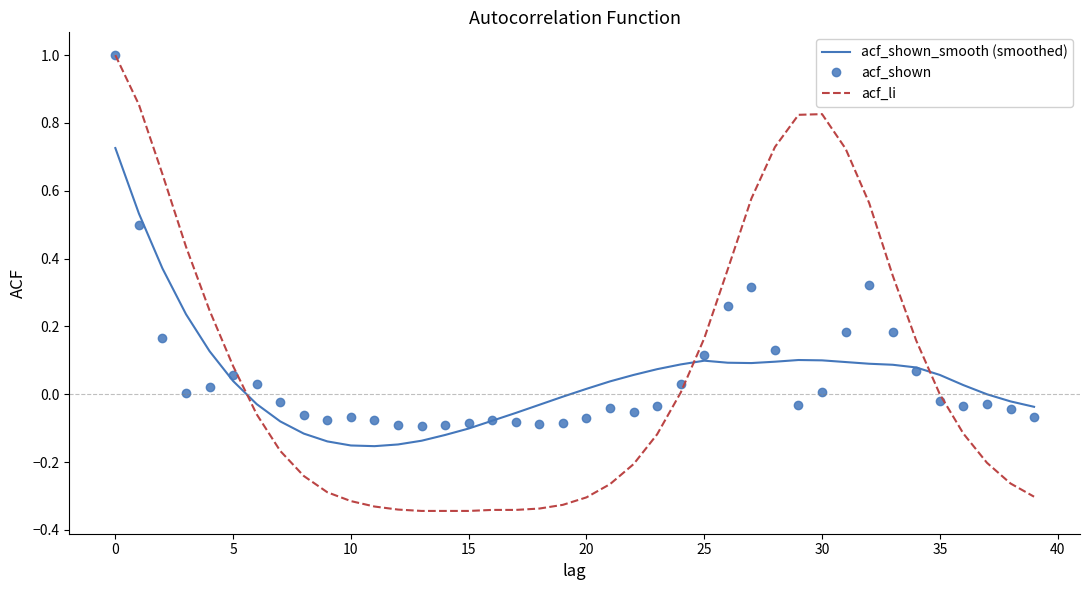

What is the highest value of the acf_shown series?

1.0